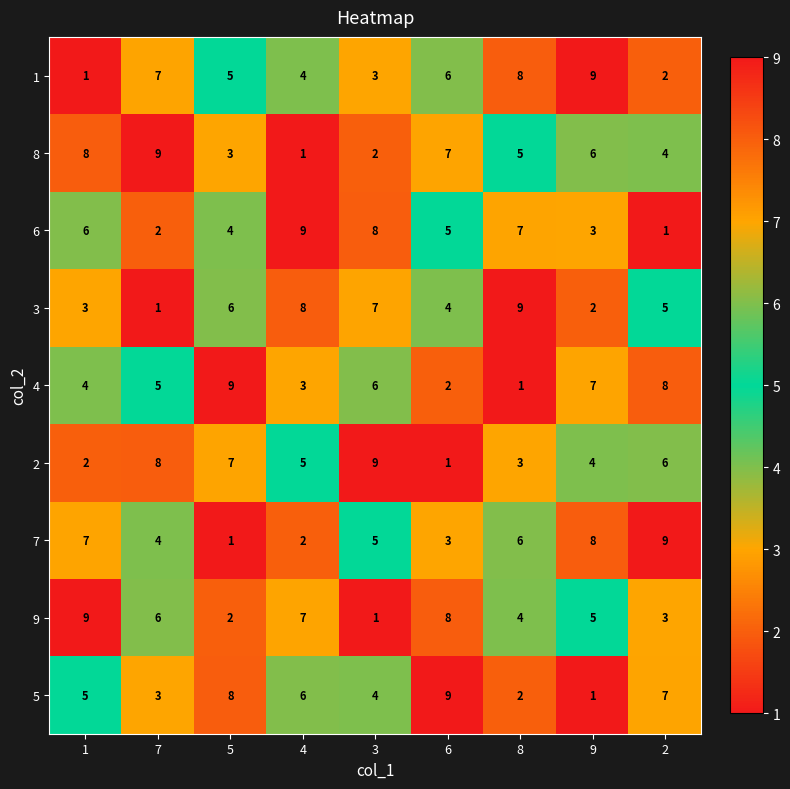

At how many categories does at least one series exceed 2?

9